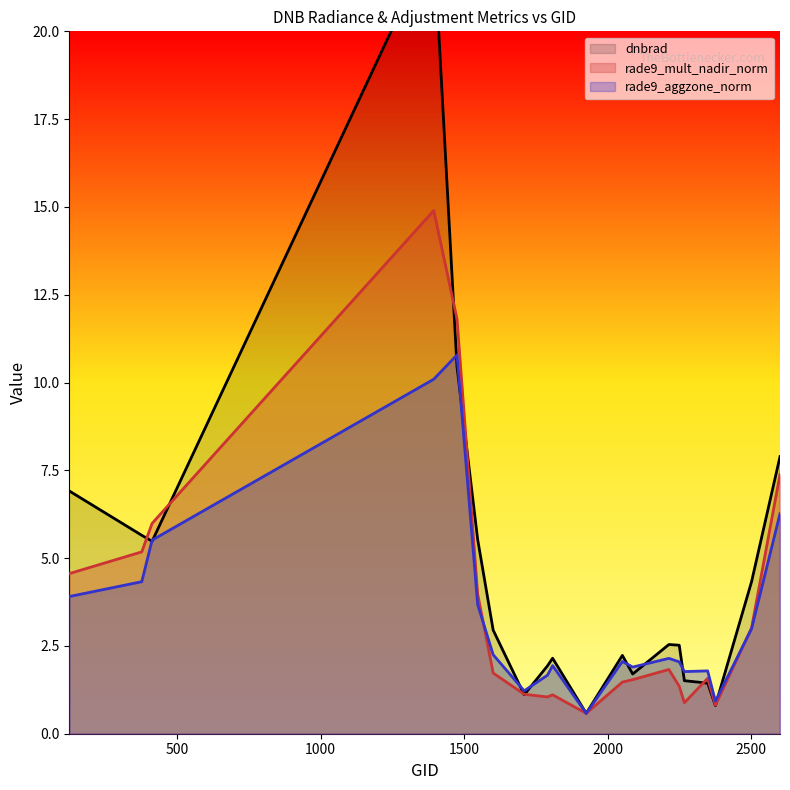

What is the total value across all series at 1808?

5.2